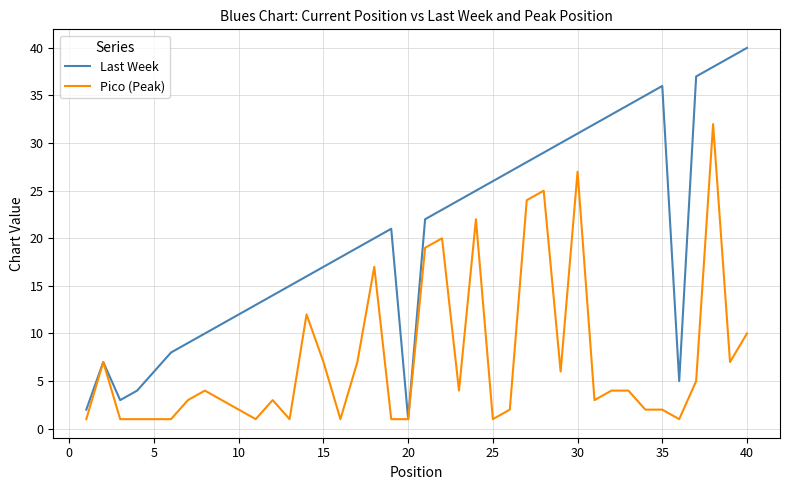

Does the chart display data point markers on the line(s)?

No